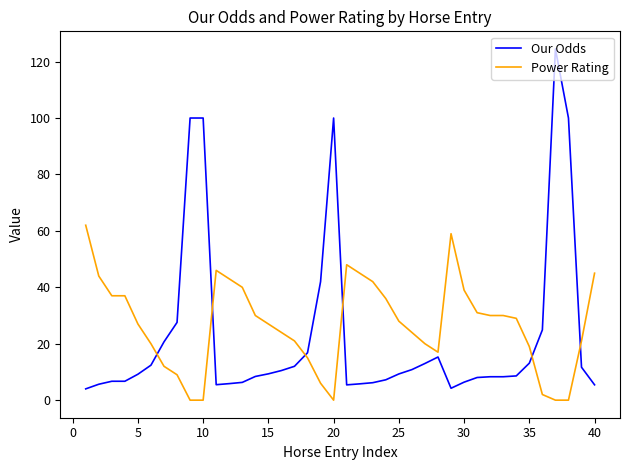

What is the average value of the Power Rating series?

26.6